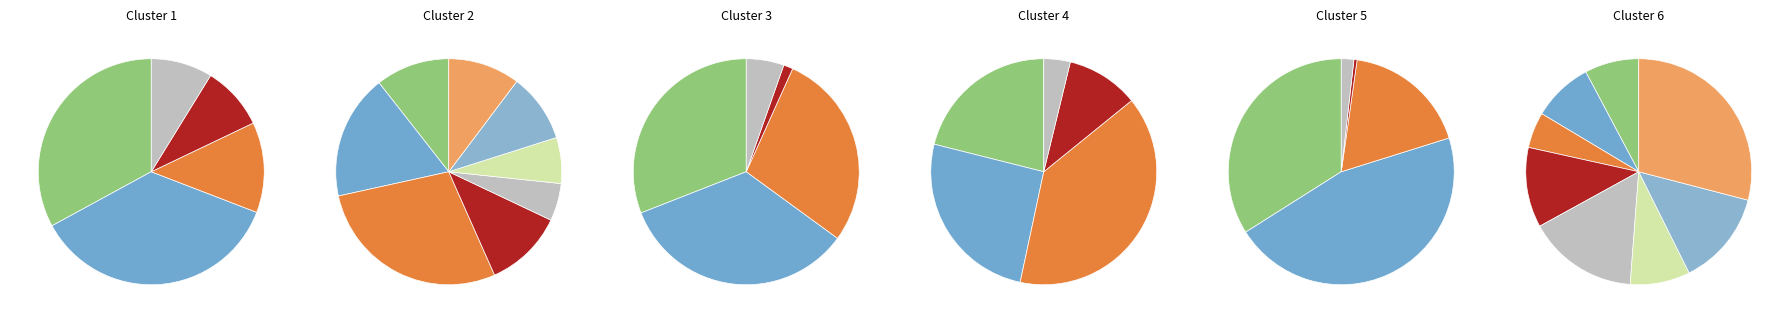

What percentage do Напиток из облепихи and Рыба запеченая в молочном соусе together represent?

18.5%